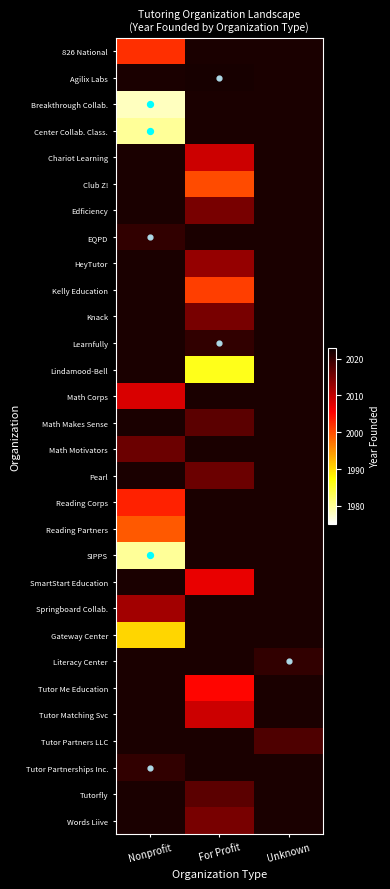

True or false: Math Motivators has a value of 1346.5 at Nonprofit.

False